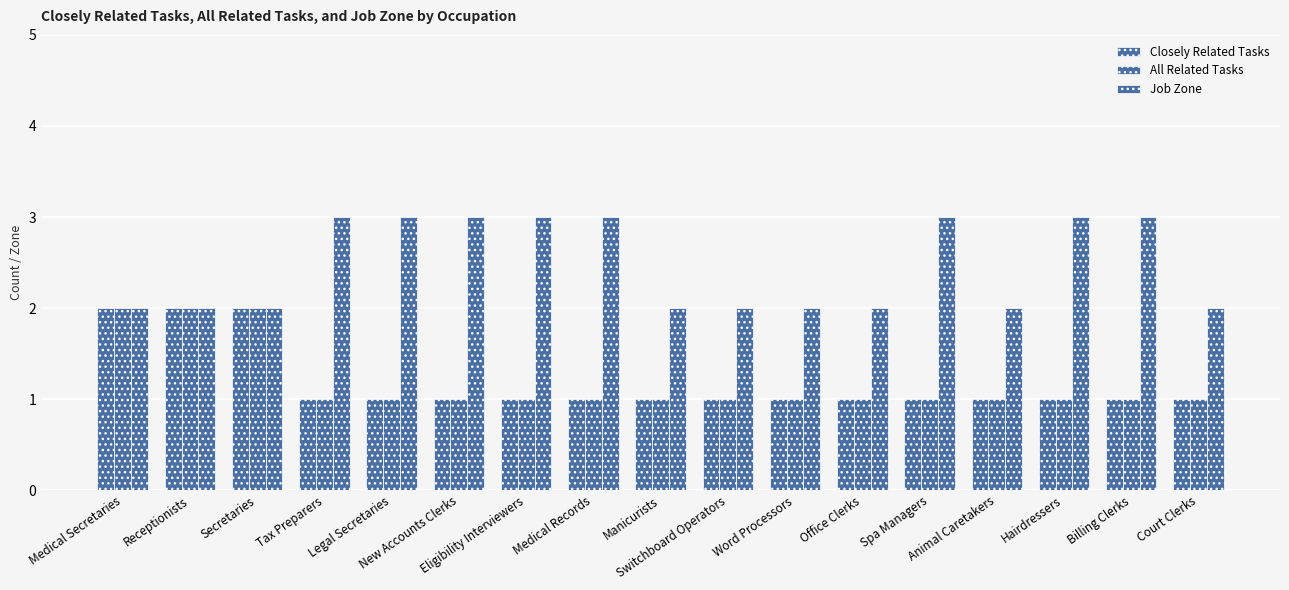

What is the total value across all series at New Accounts Clerks?

5